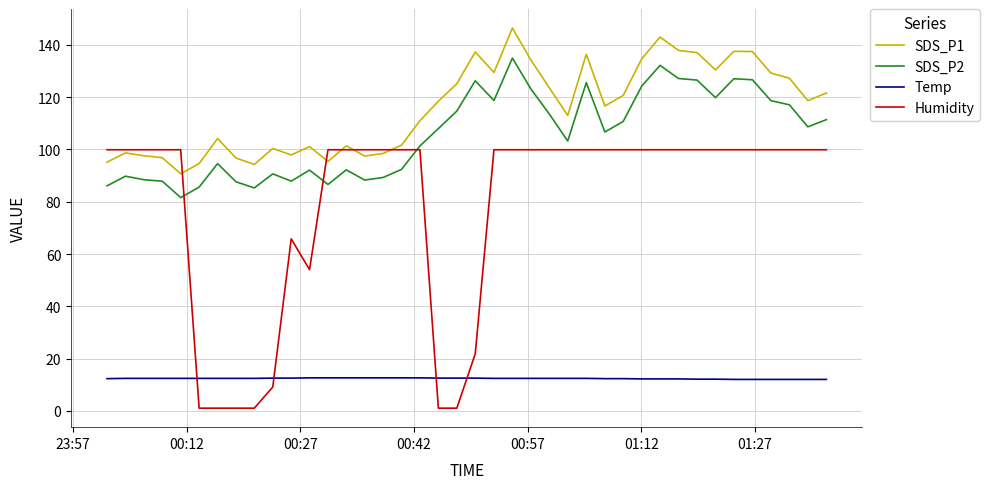

At how many categories does at least one series exceed 106?

23